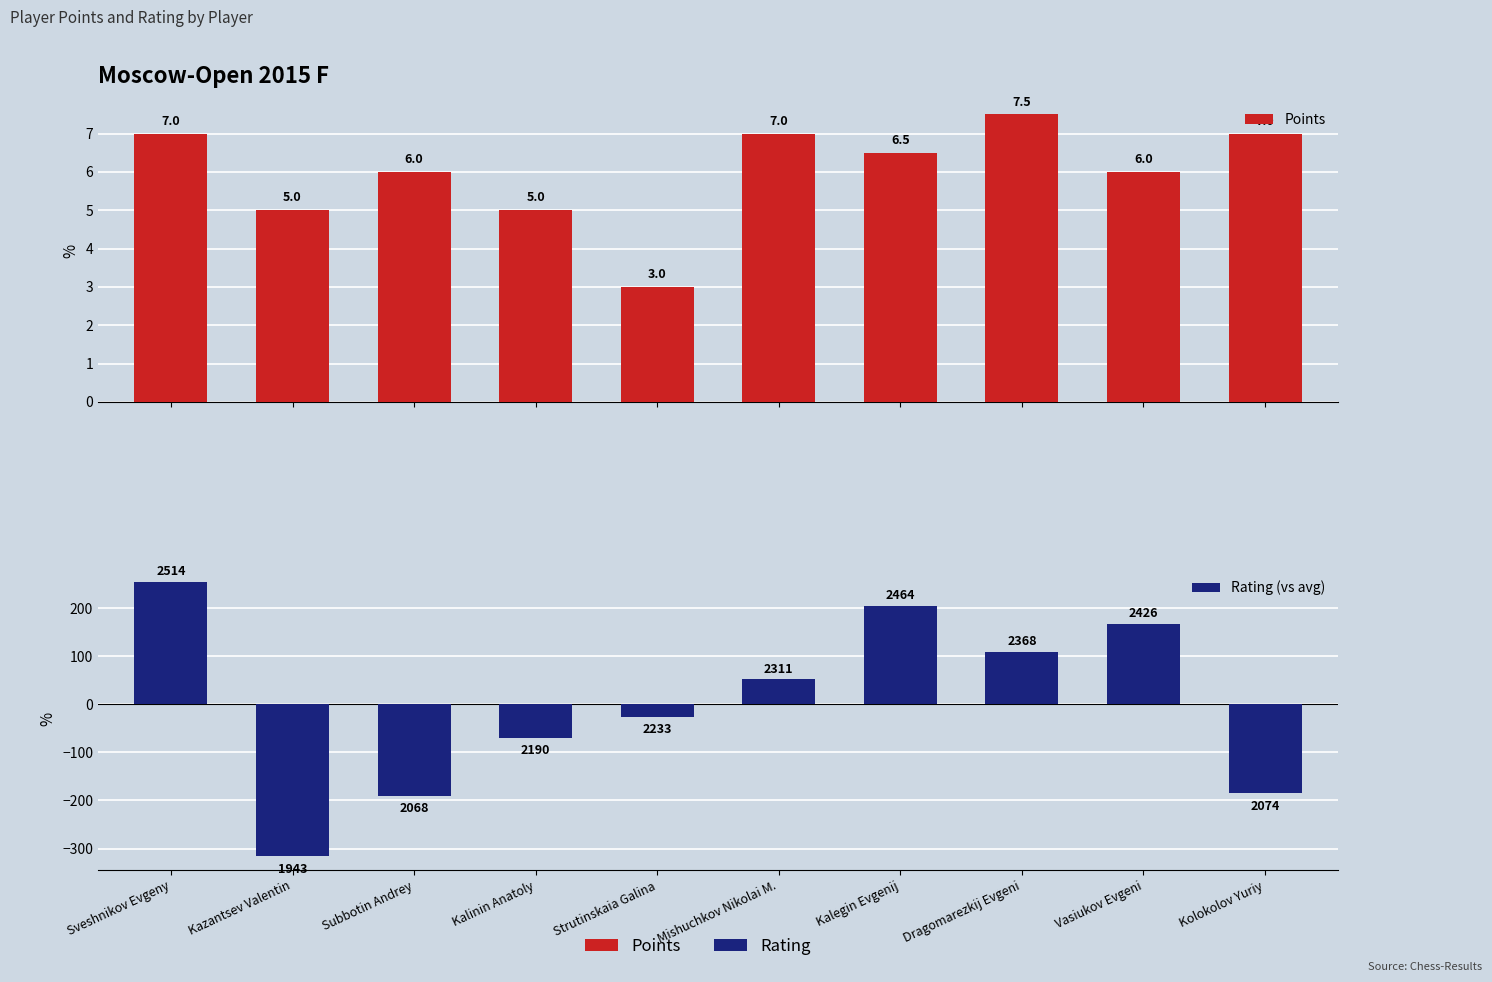

Rank the categories by Points value from lowest to highest.

Strutinskaia Galina, Kazantsev Valentin, Kalinin Anatoly, Subbotin Andrey, Vasiukov Evgeni, Kalegin Evgenij, Sveshnikov Evgeny, Mishuchkov Nikolai M., Kolokolov Yuriy, Dragomarezkij Evgeni